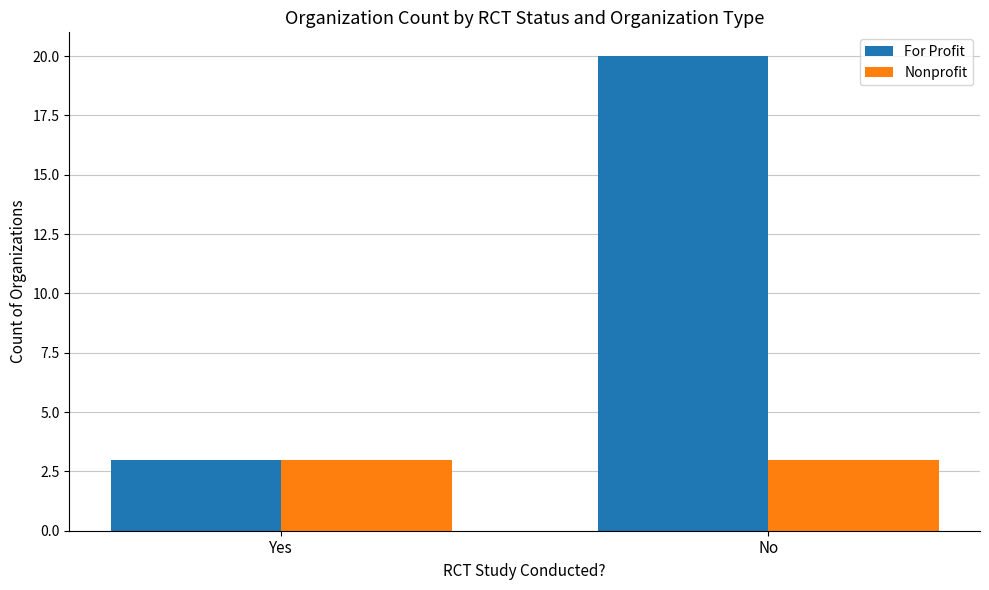

At how many categories does at least one series exceed 13?

1